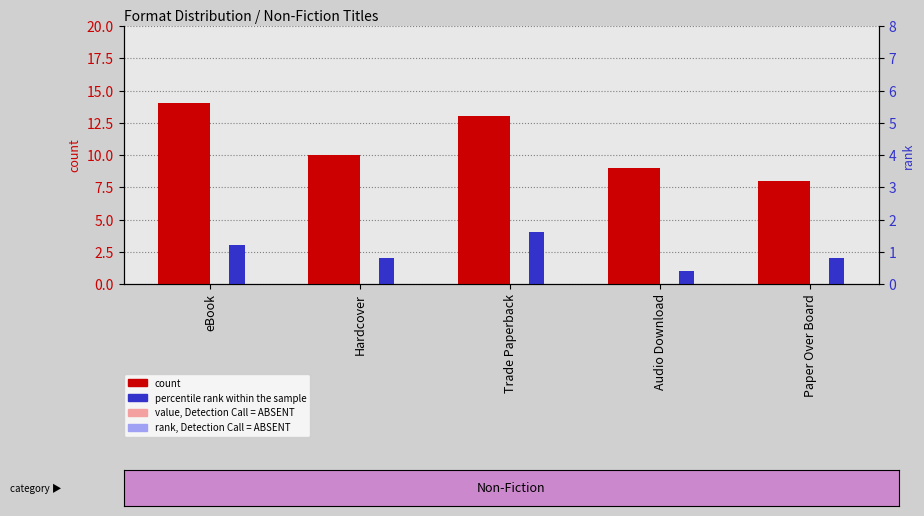

What is the value of the percentile rank within the sample bar at the 5th from the left?

2.0